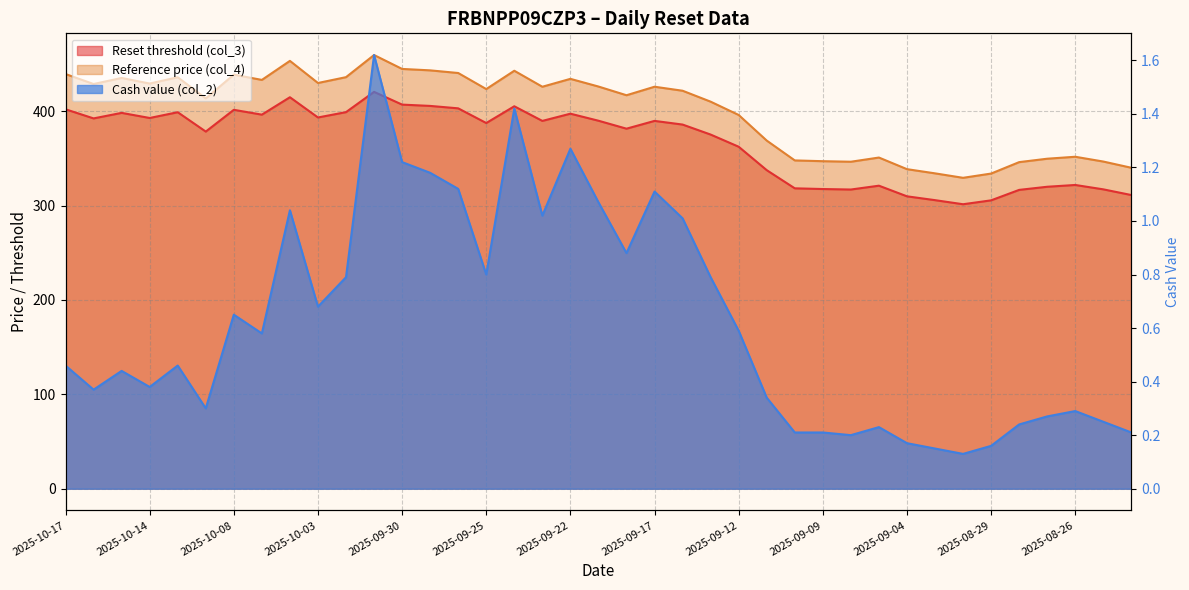

Rank the series at 2025-10-15 from lowest to highest value.

Cash value (col_2), Reset threshold (col_3), Reference price (col_4)